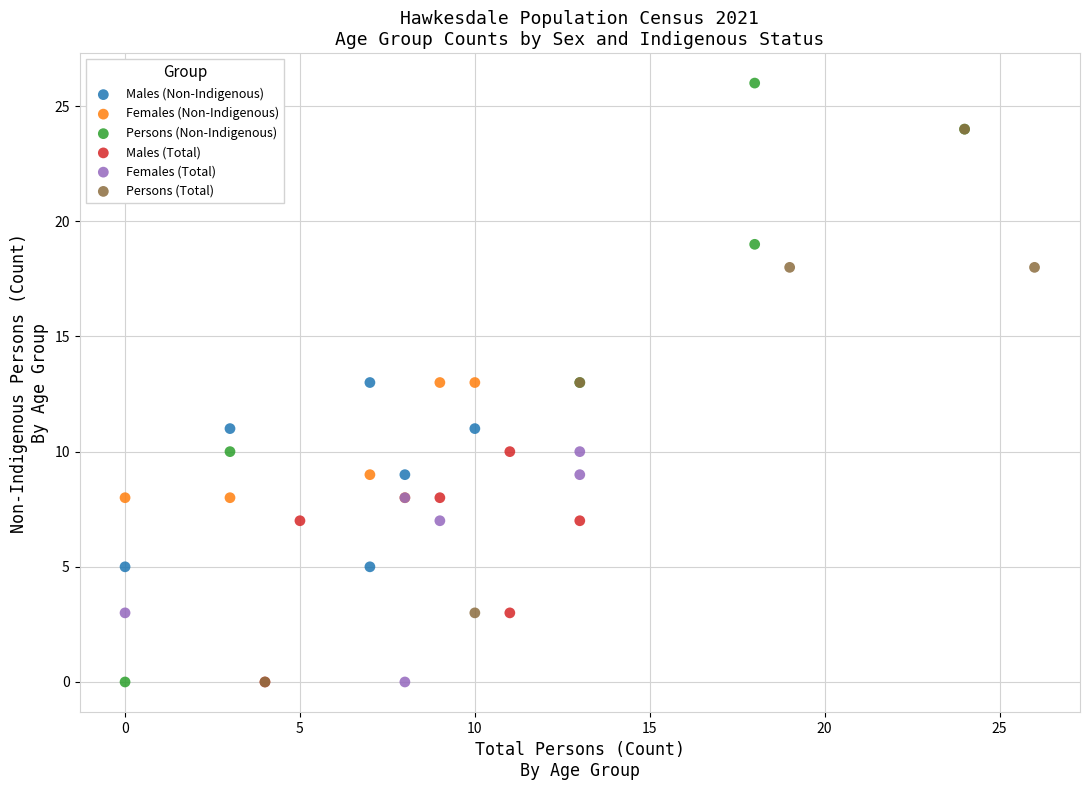

What are all the series names shown in the legend?

Males (Non-Indigenous), Females (Non-Indigenous), Persons (Non-Indigenous), Males (Total), Females (Total), Persons (Total)